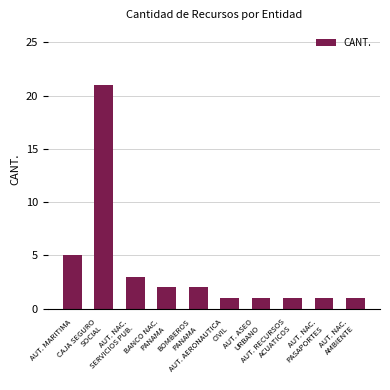

What is the difference between the maximum and minimum values?

20